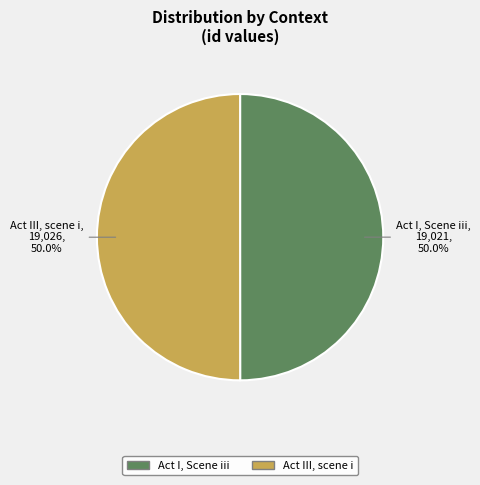

To the nearest percent, what portion does Act III, scene i represent?

50%